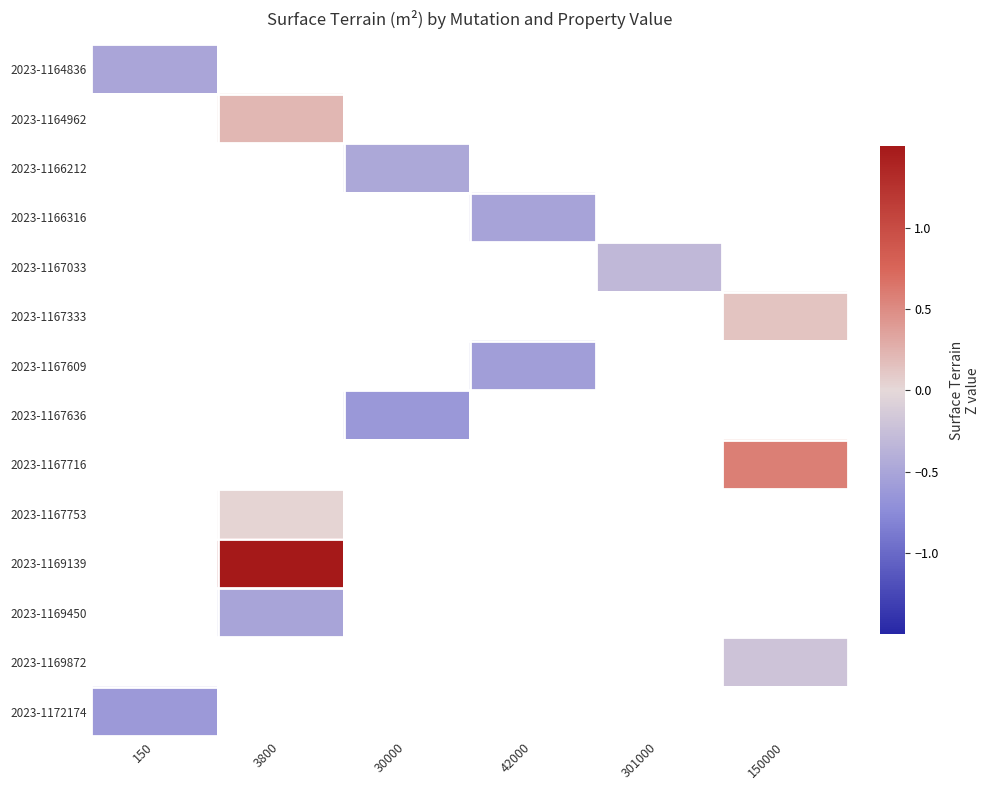

At which label does 2023-1164836 reach its minimum?

150